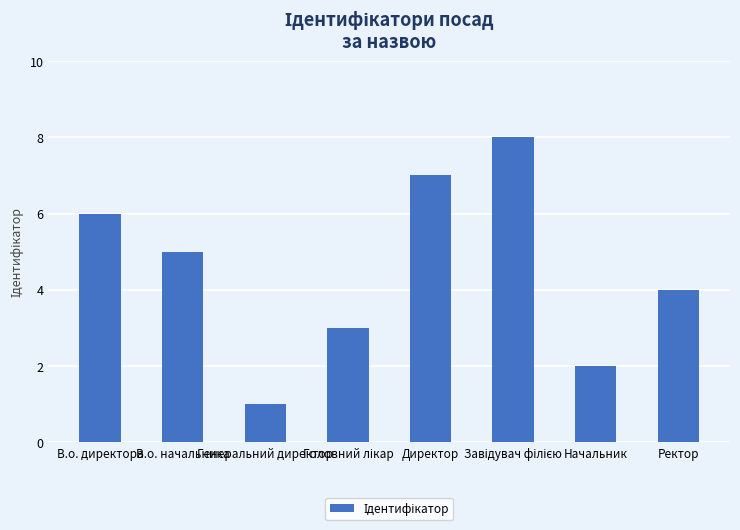

What is the difference between the second highest and minimum values?

6